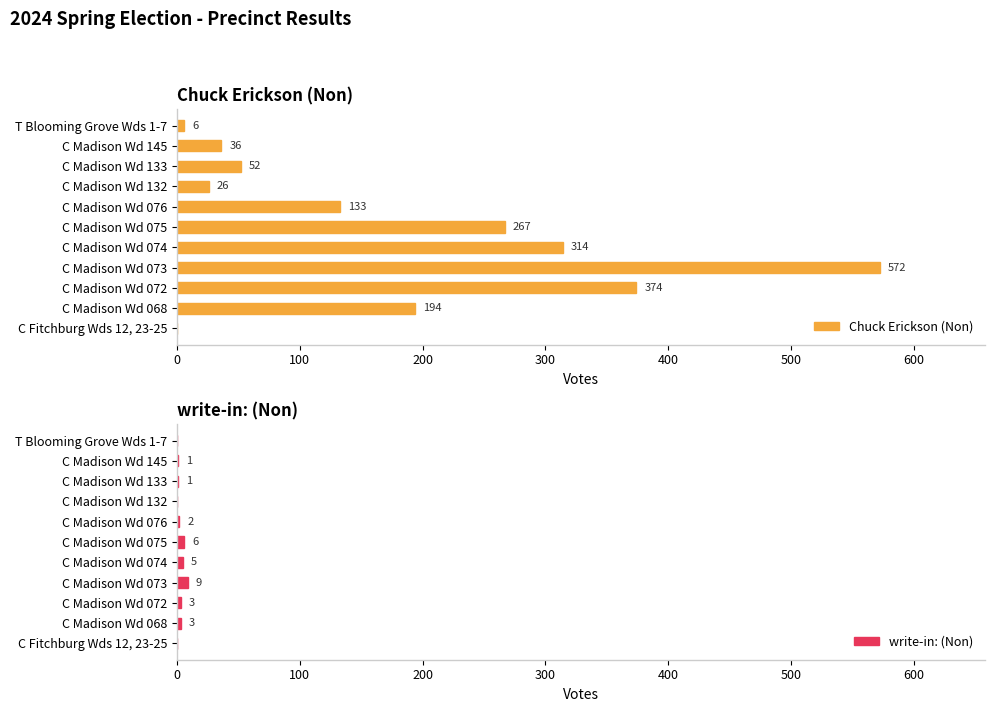

The write-in: (Non) series shows 6 at C Madison Wd 075. True or false?

True